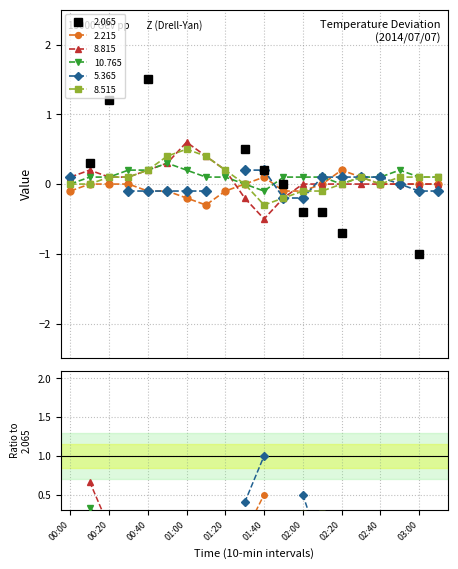

Is it true that 2.215 equals -0.0 at 00:50?

False